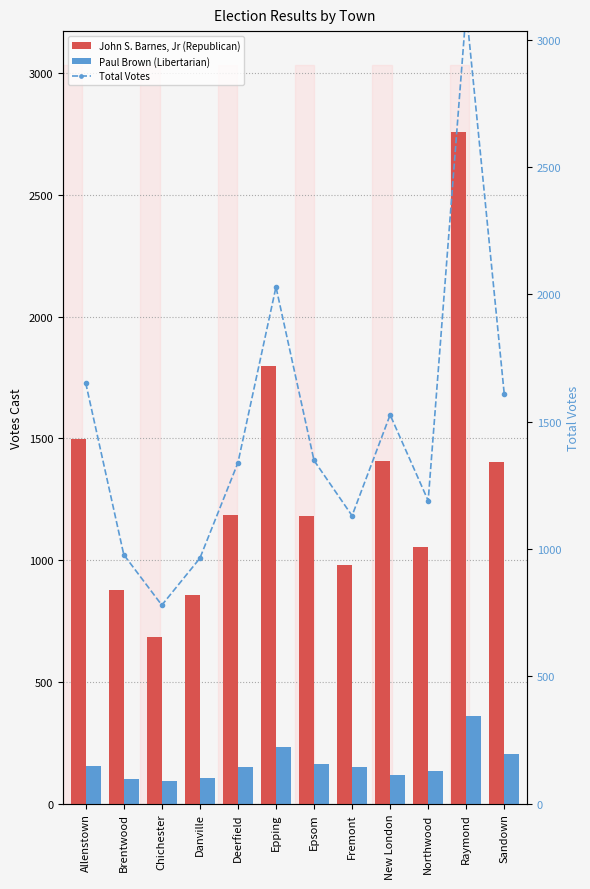

Is it true that John S. Barnes, Jr (Republican) equals 1795 at Epping?

True